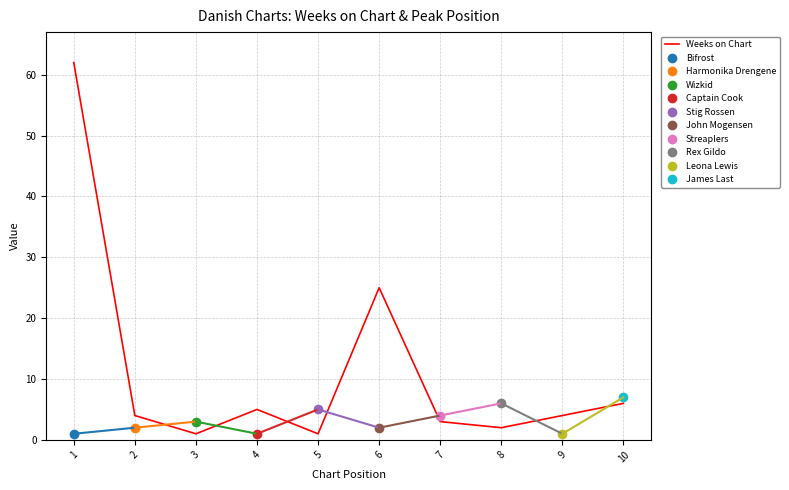

What is the greatest value displayed?

62